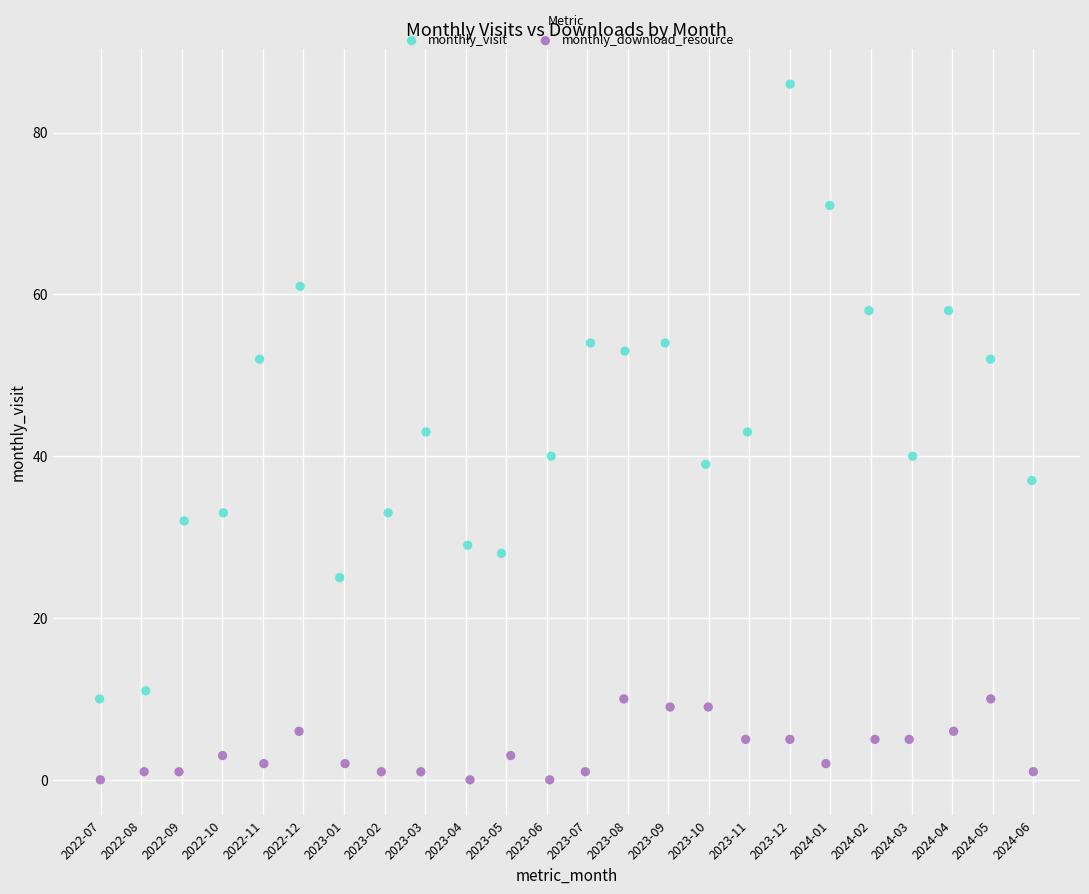

Which series has the widest spread of Y values?

monthly_visit